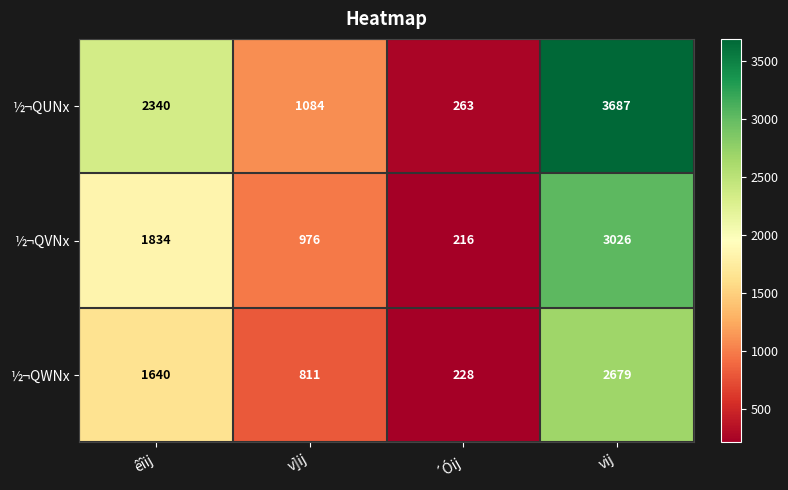

Which label corresponds to the smallest value in the chart?

´Óij